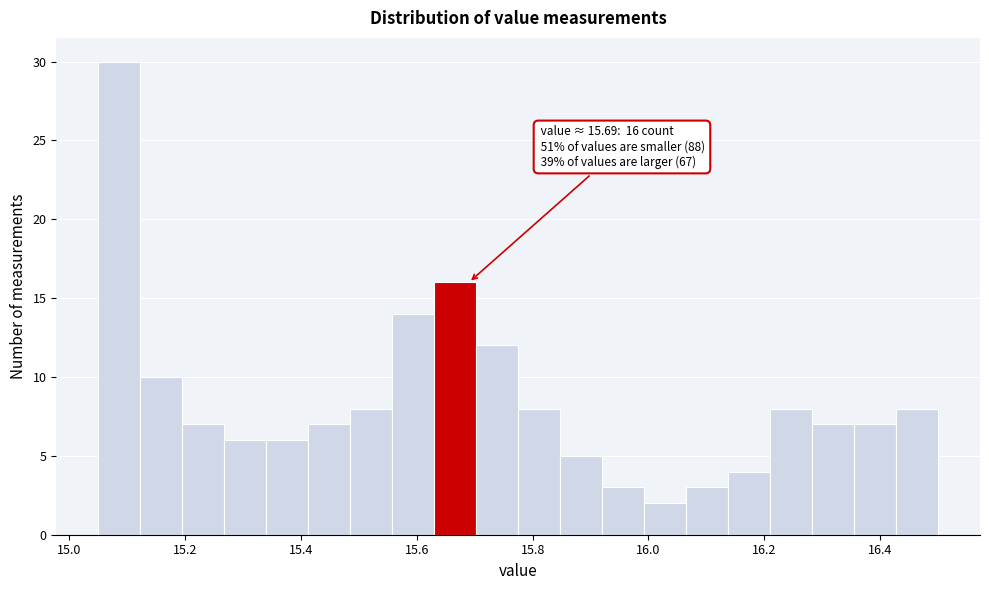

Read against the x-axis, roughly where is the centre of the tallest bar?

15.08